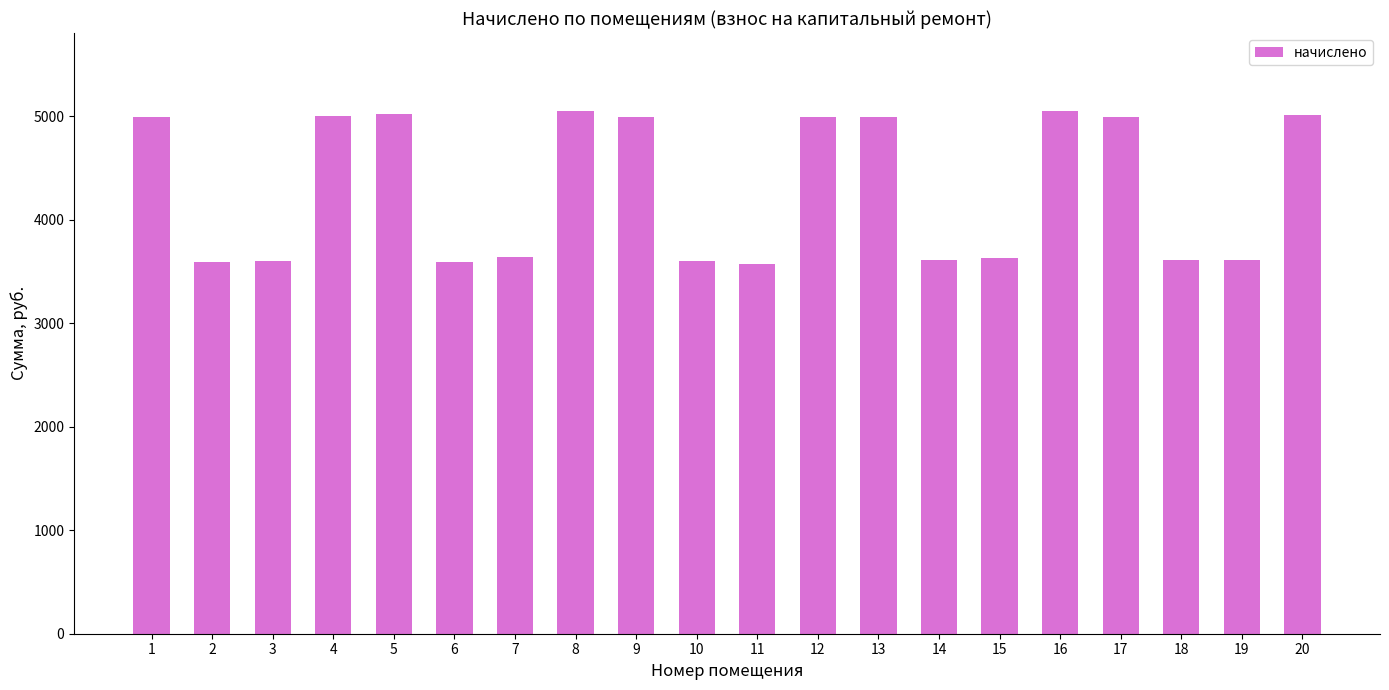

What is the smallest value displayed?

3576.1